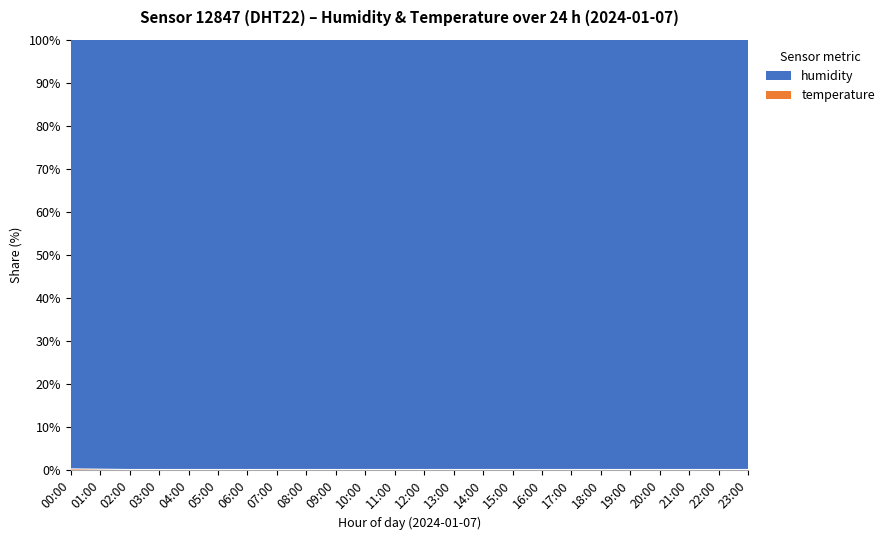

True or false: the data shows 0.1 at 21:00.

True